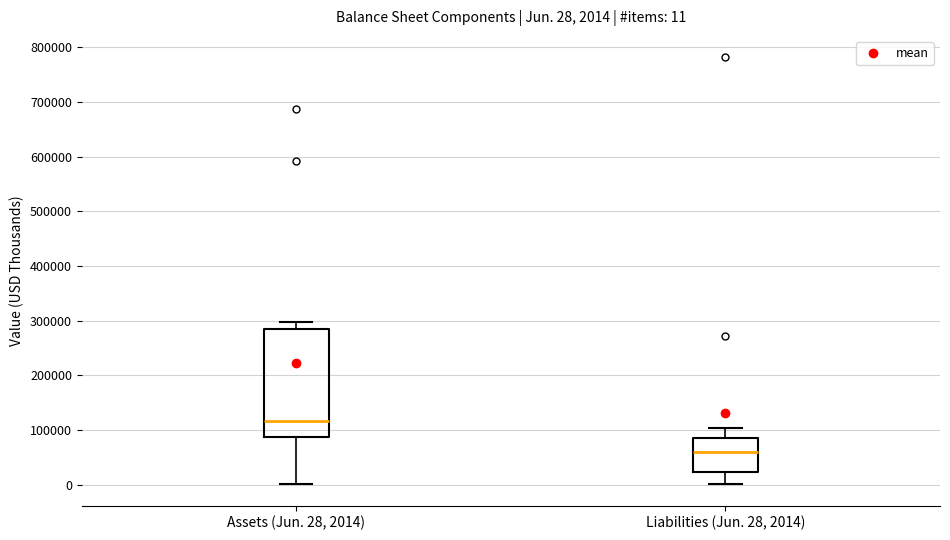

Comparing the boxes themselves (not the whiskers), which one is the tallest?

Assets (Jun. 28, 2014)